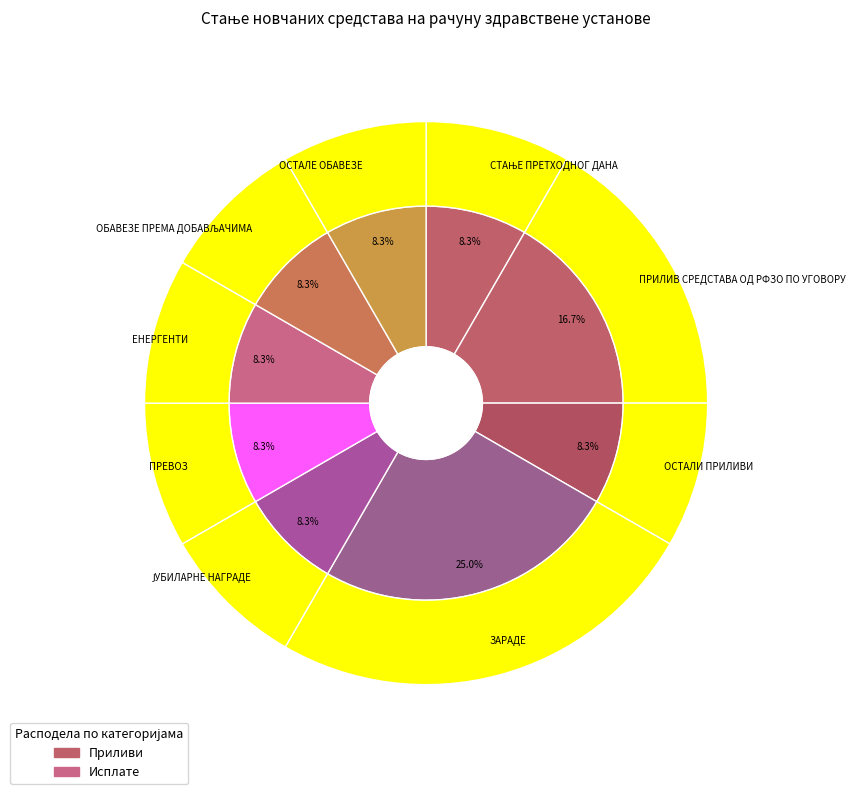

Does any single category account for the majority?

No